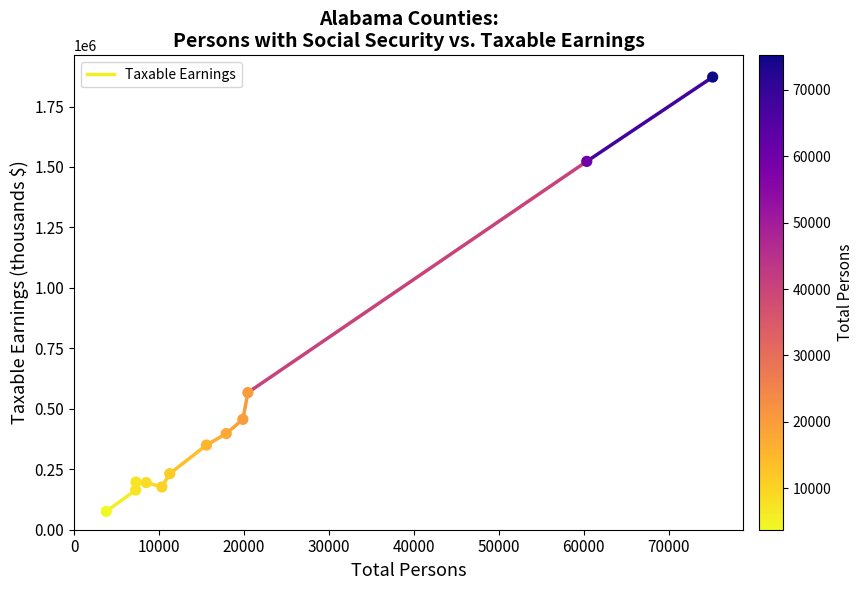

What Y value in the scatter plot is closest to 973918?

567080